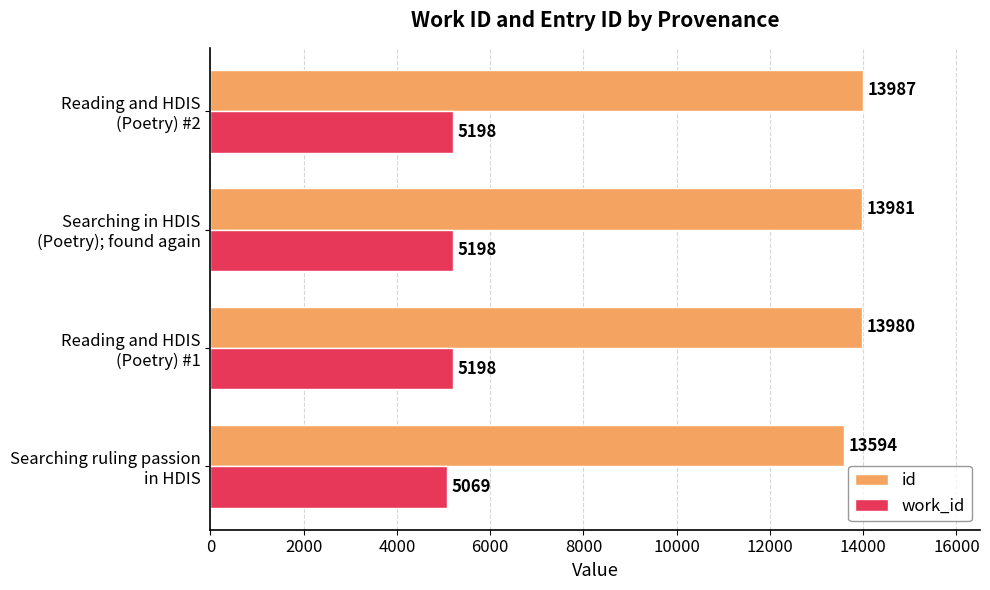

What is the difference between the second highest and minimum values in the work_id series?

129